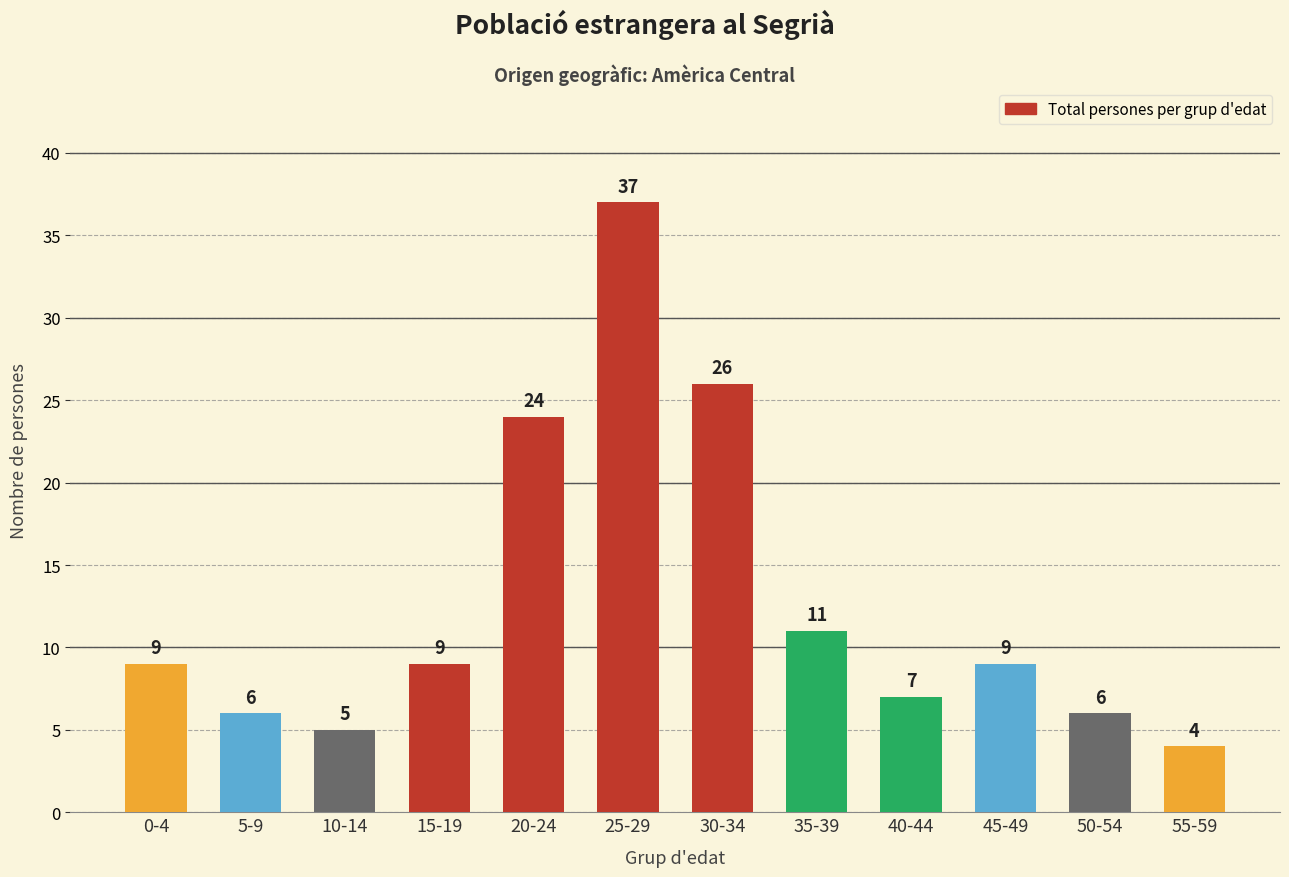

How many categories are shown in the chart?

12